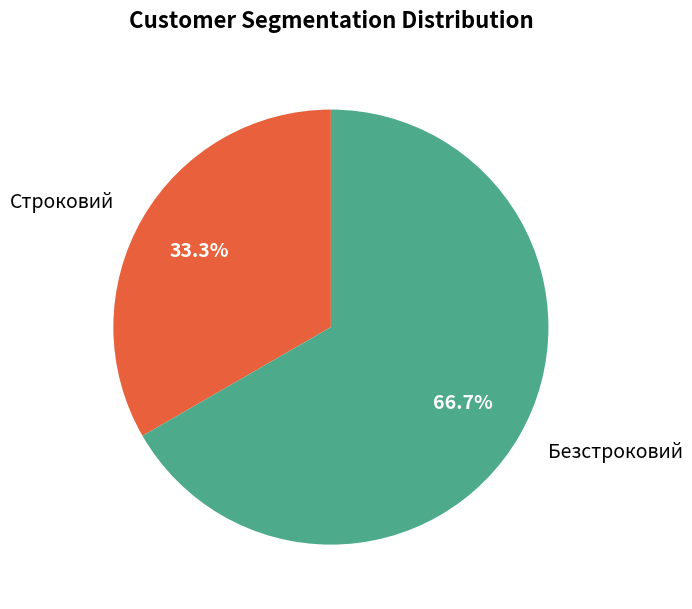

Which slice is the smallest?

Строковий